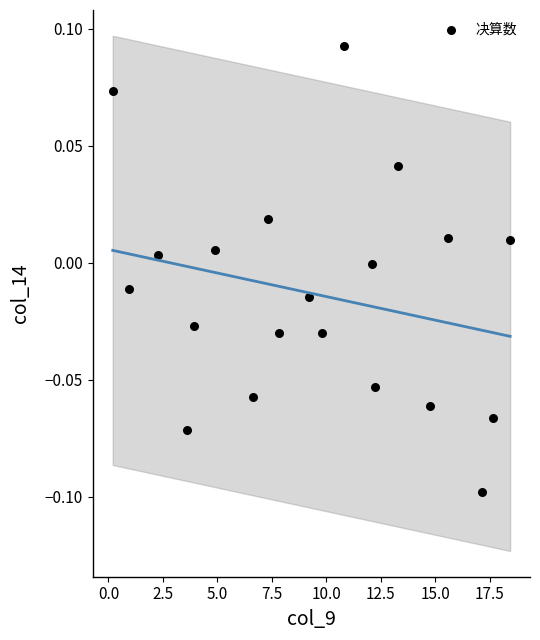

What is the range of X values (max minus min)?

18.2